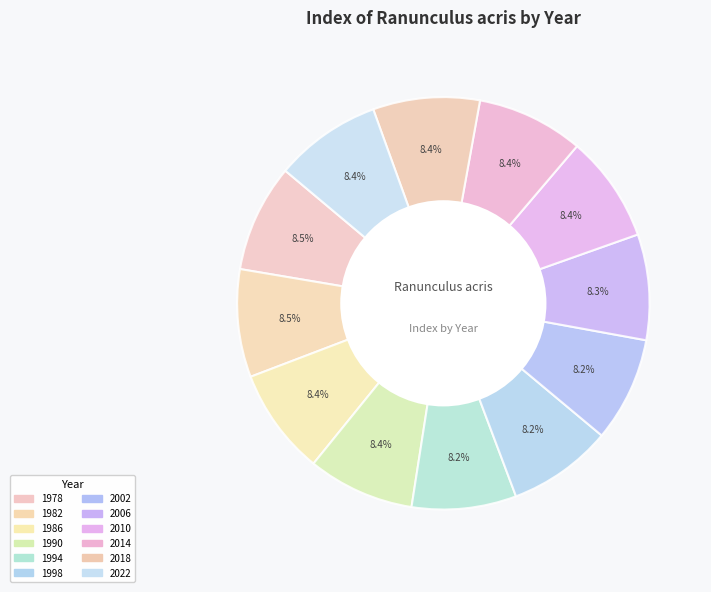

Is it true that 1998 is 8% of the pie?

True